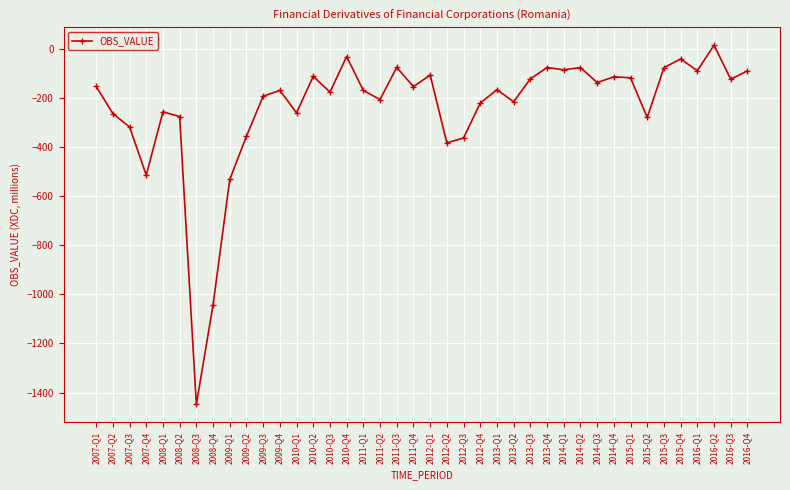

At which category does the chart reach its minimum across all series?

2008-Q3